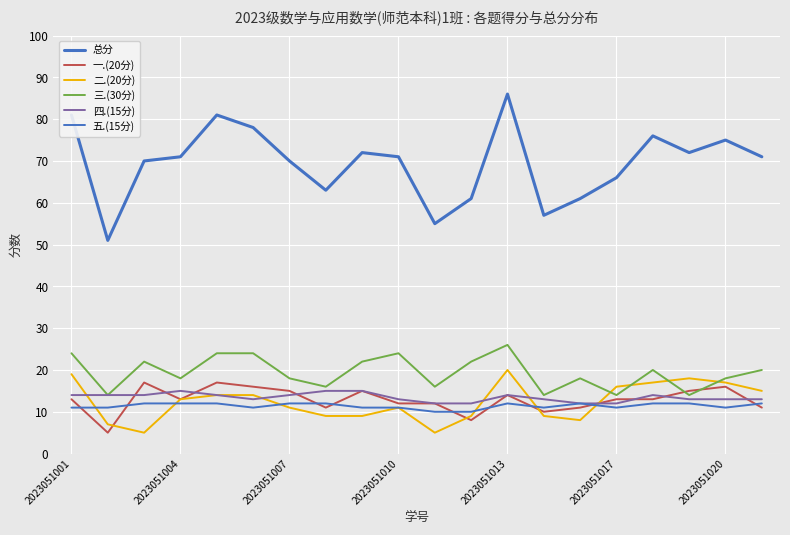

How many lines are shown in the chart?

6